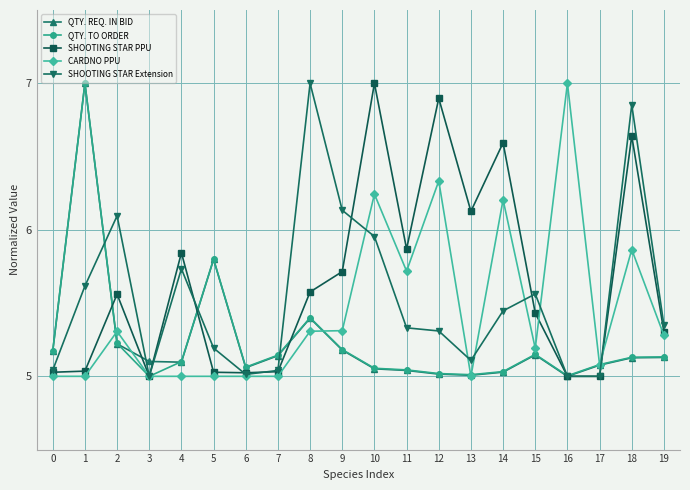

What is the value of the SHOOTING STAR PPU point at the 11th from the left?

7.0